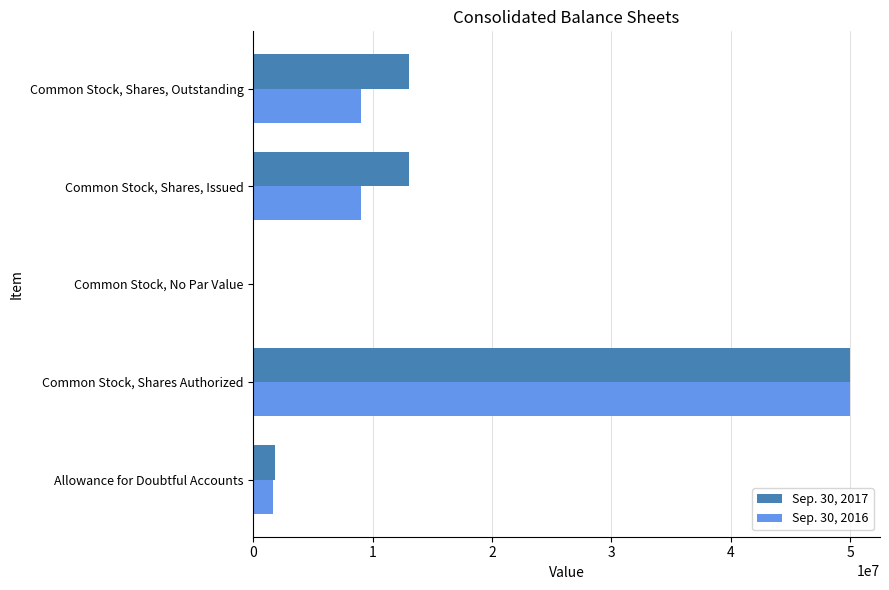

Is the value of Sep. 30, 2016 at Common Stock, Shares, Outstanding greater than the value of Sep. 30, 2017 at Common Stock, Shares, Issued?

No